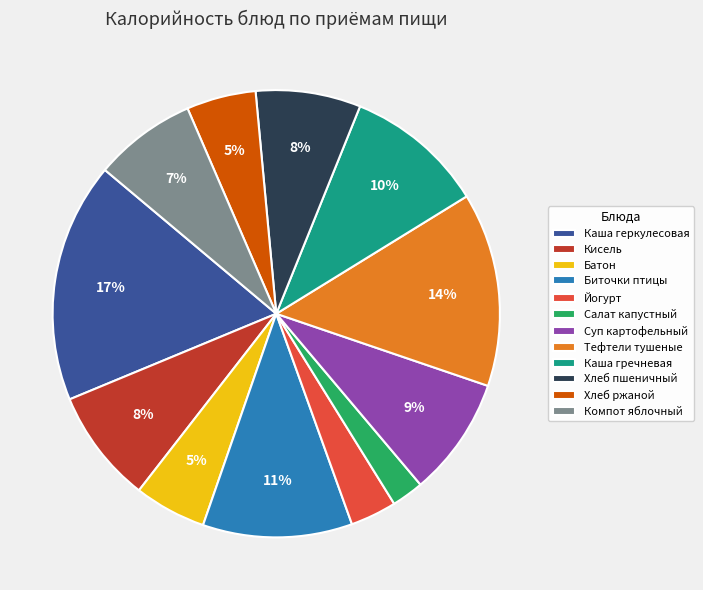

What percentage is the Тефтели тушеные slice, to the nearest percent?

14%